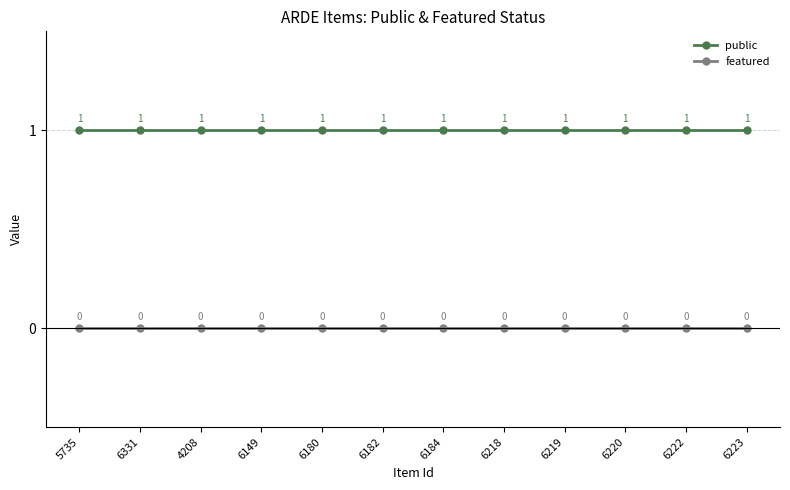

What is the difference between the highest and lowest values at 6182?

1